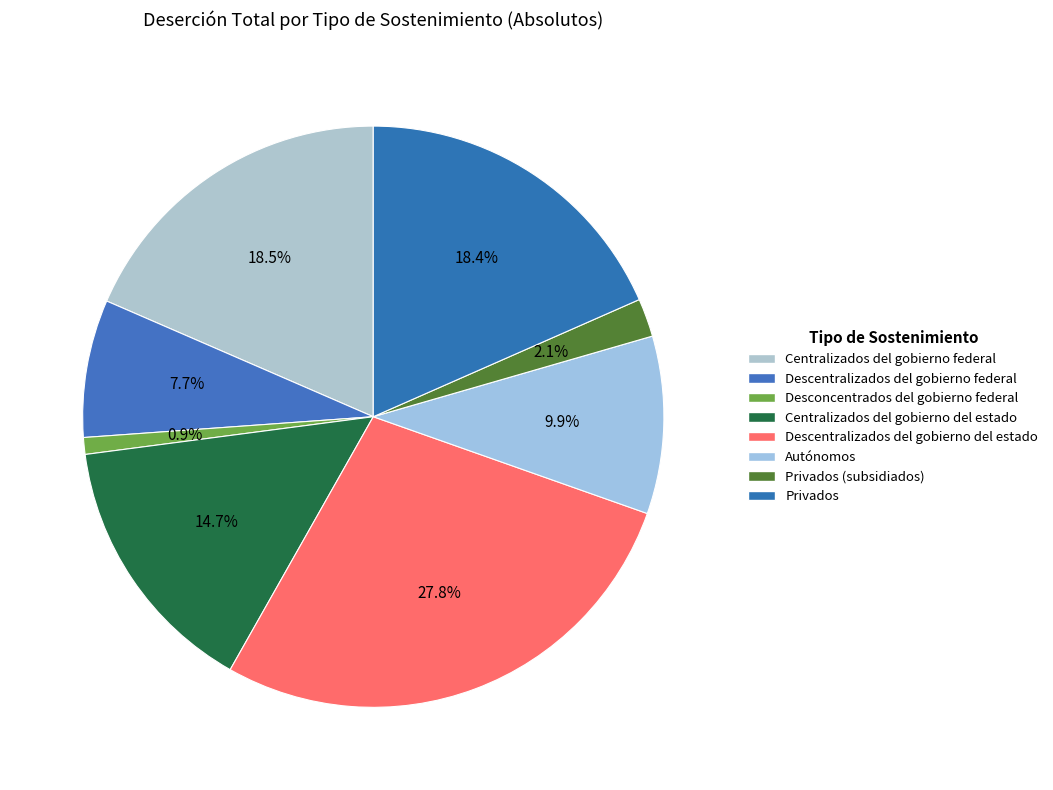

What percentage is the Descentralizados del gobierno federal slice, to the nearest percent?

8%